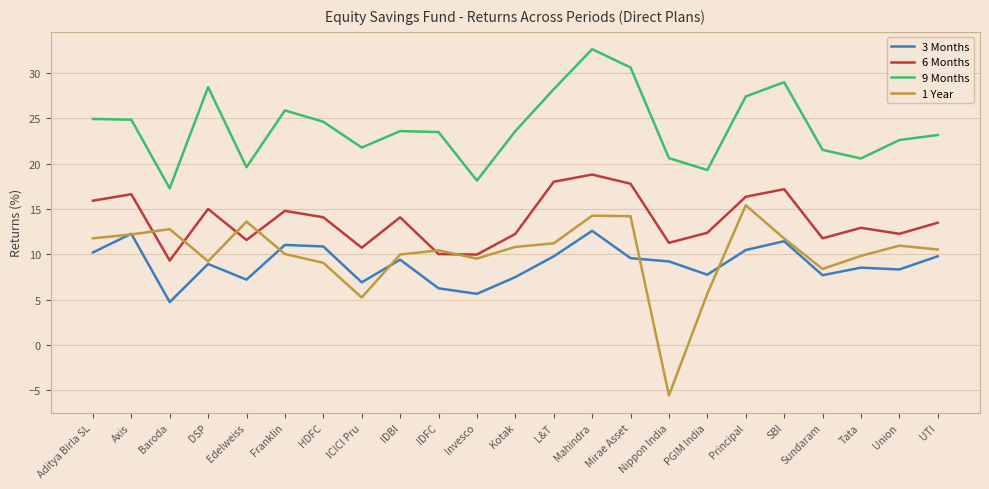

True or false: 3 Months and 9 Months intersect in this chart.

False